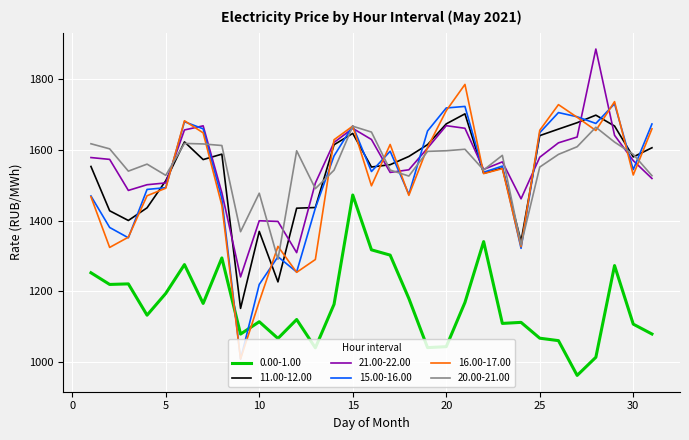

Which series has the widest spread of values?

16.00-17.00